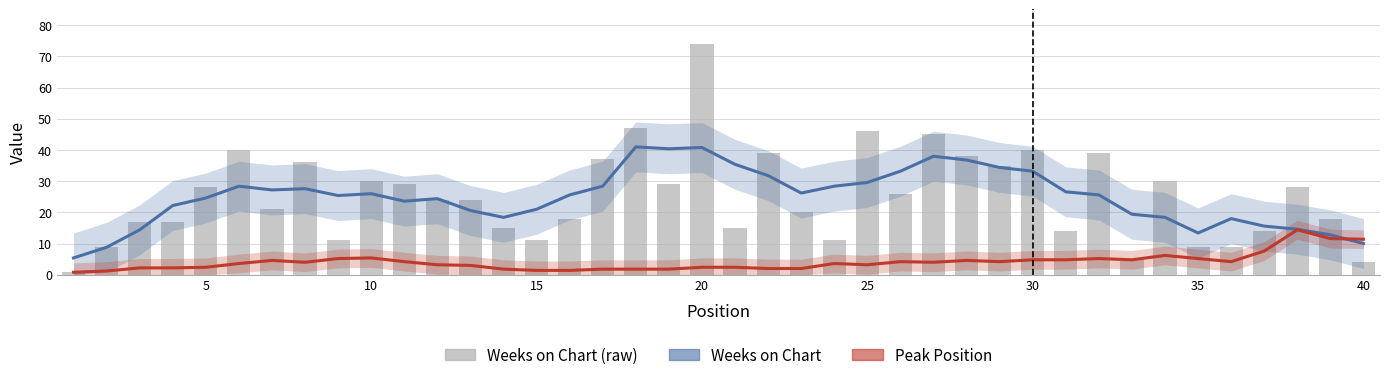

What is the value of the Weeks on Chart (smooth) bar at the 27th from the left?

38.0